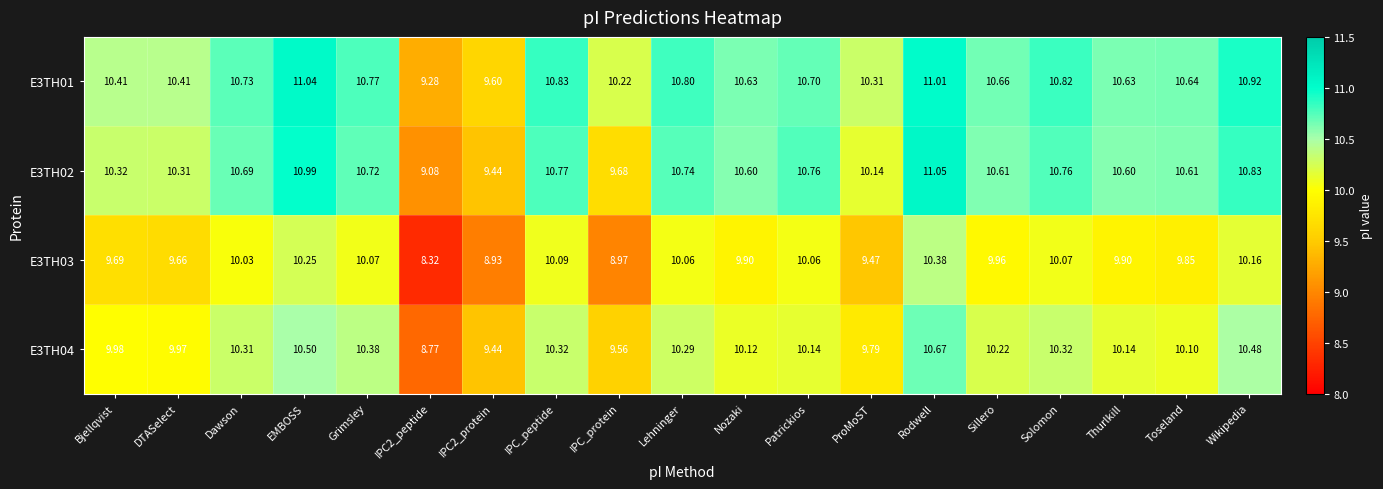

Which category has the highest value in the E3TH04 series?

Rodwell